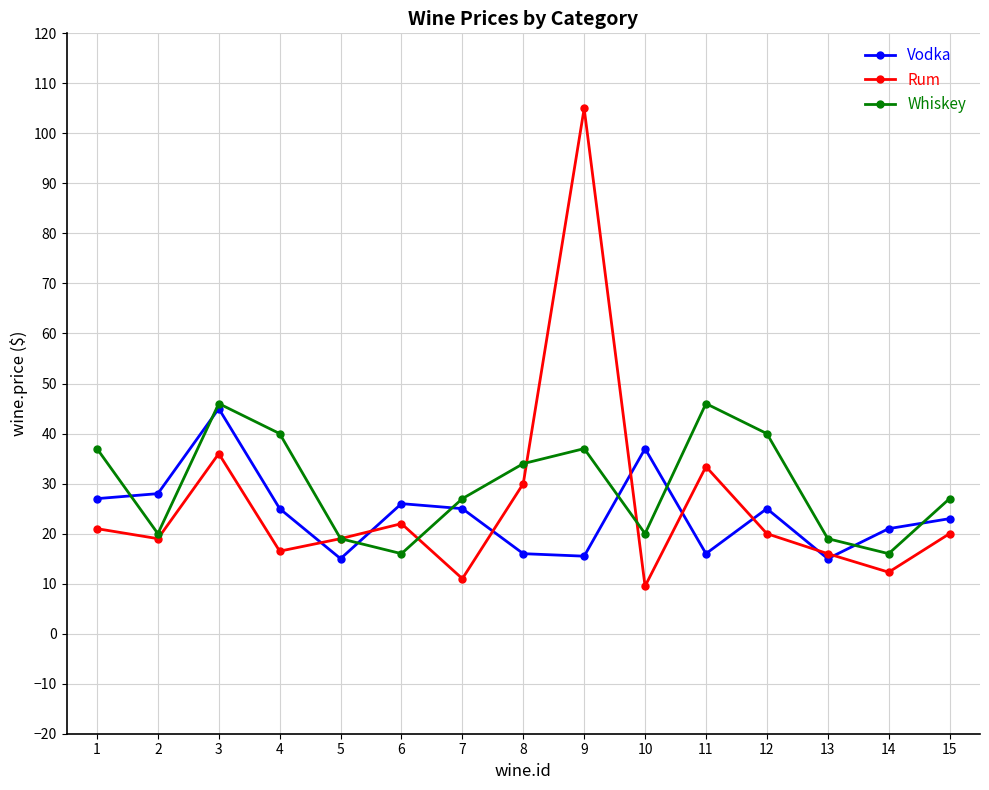

What is the minimum value for Whiskey?

16.0